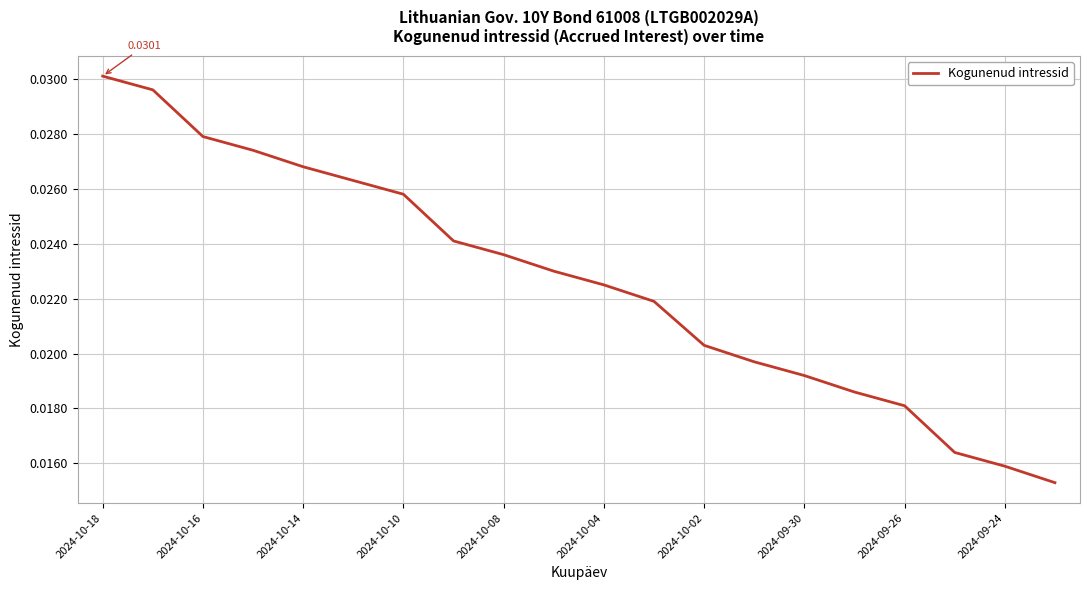

How many lines are shown in the chart?

1